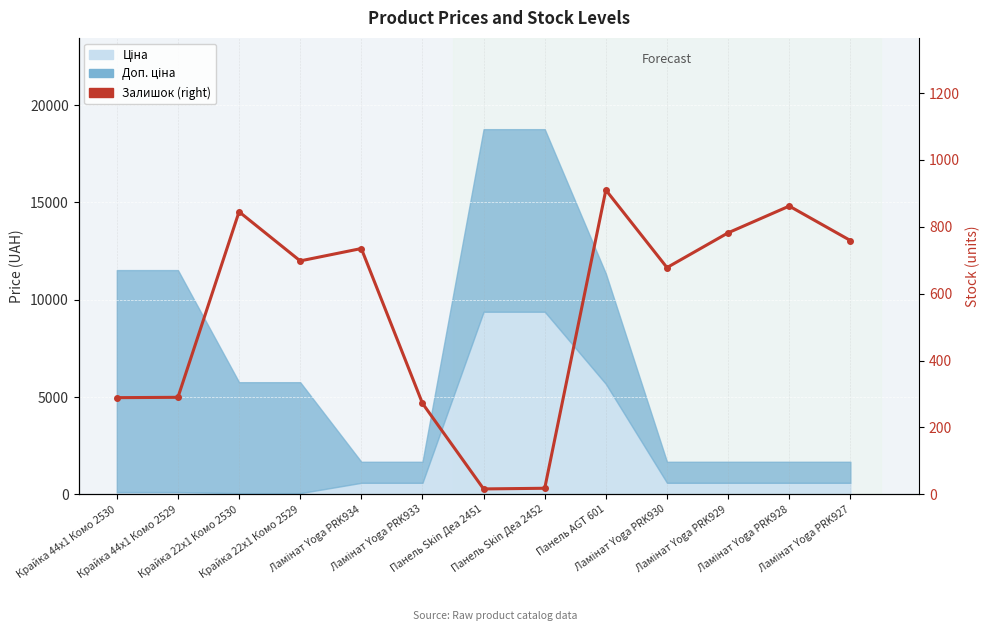

What is the ratio of the value at Крайка 22x1 Комо 2529 to the value at Крайка 22x1 Комо 2530?

0.8